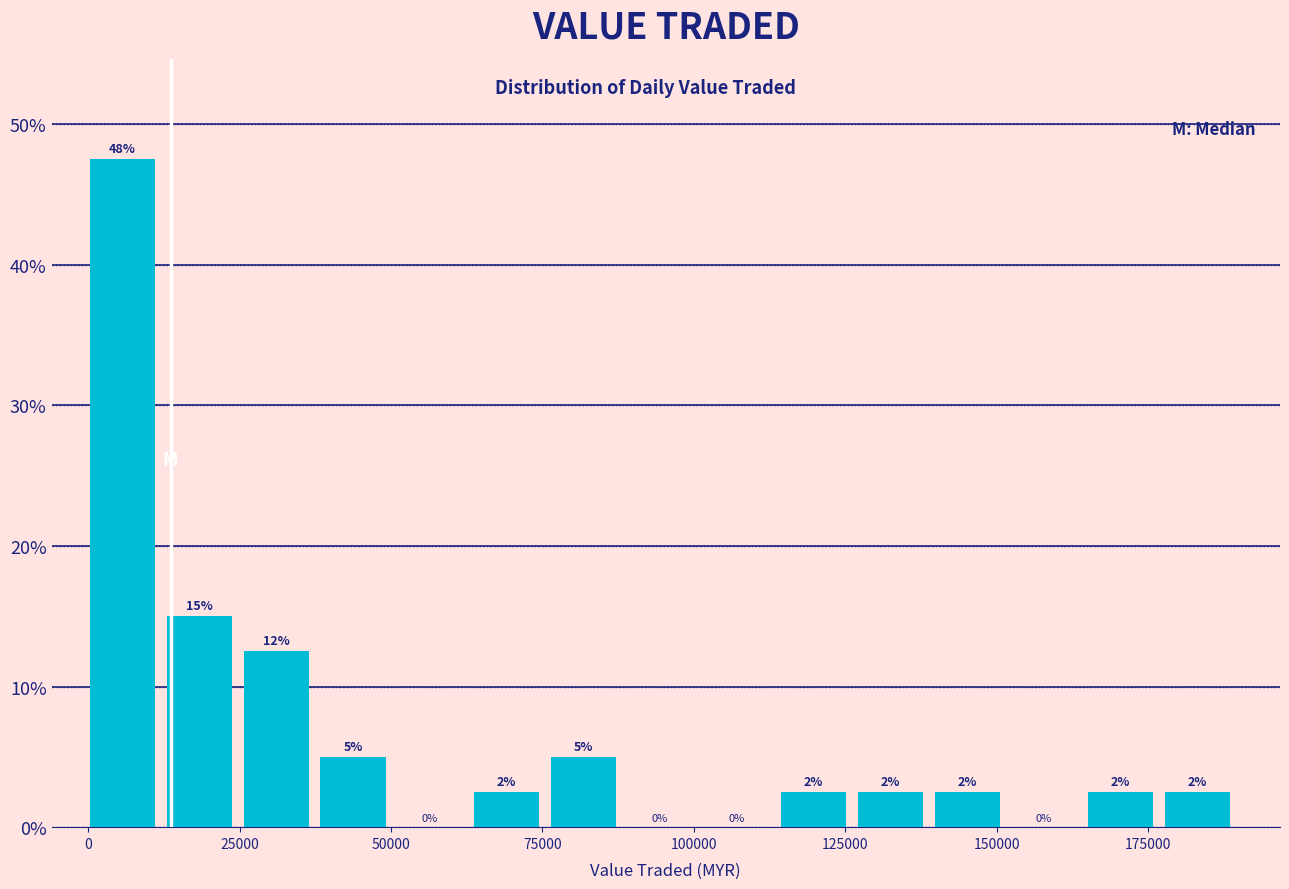

Read against the x-axis, roughly where is the centre of the tallest bar?

5000